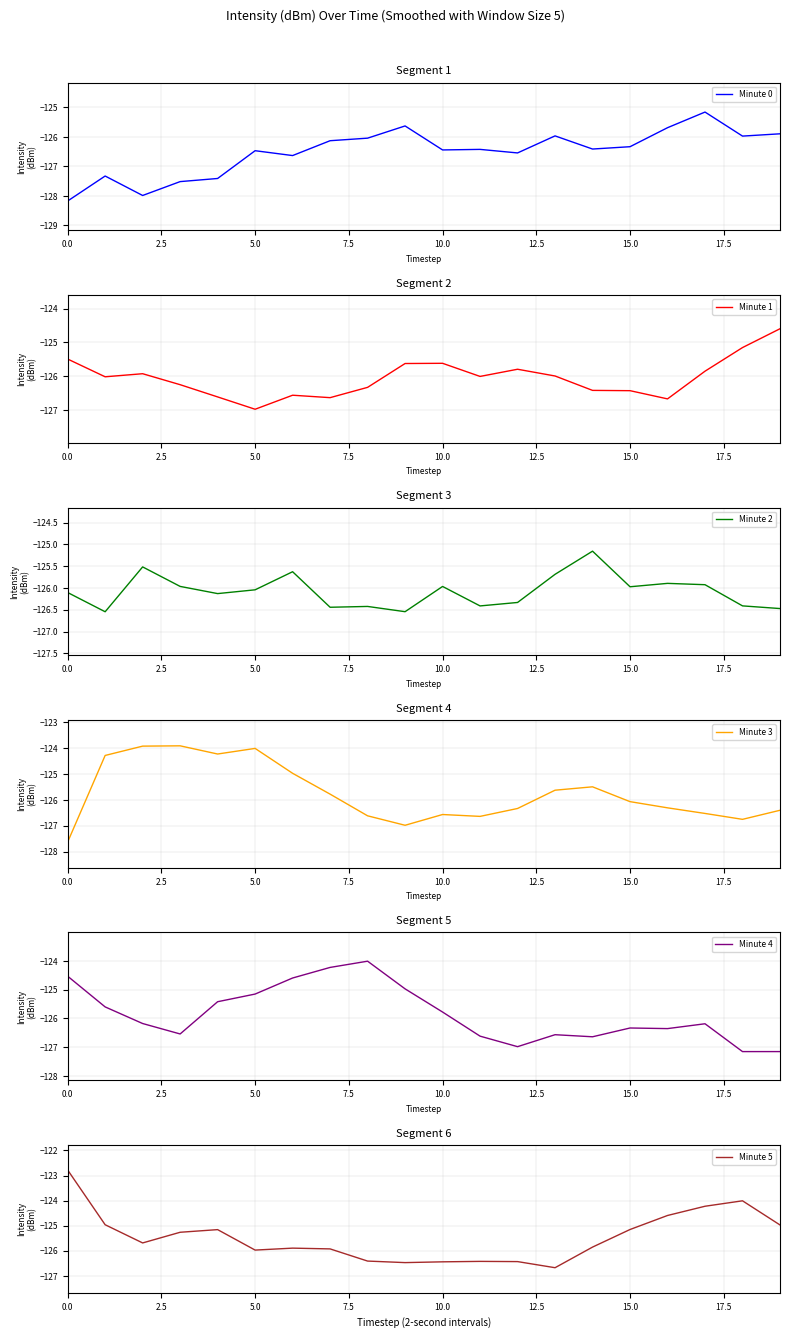

What is the difference between the maximum and minimum values in the Minute 2 series?

1.4